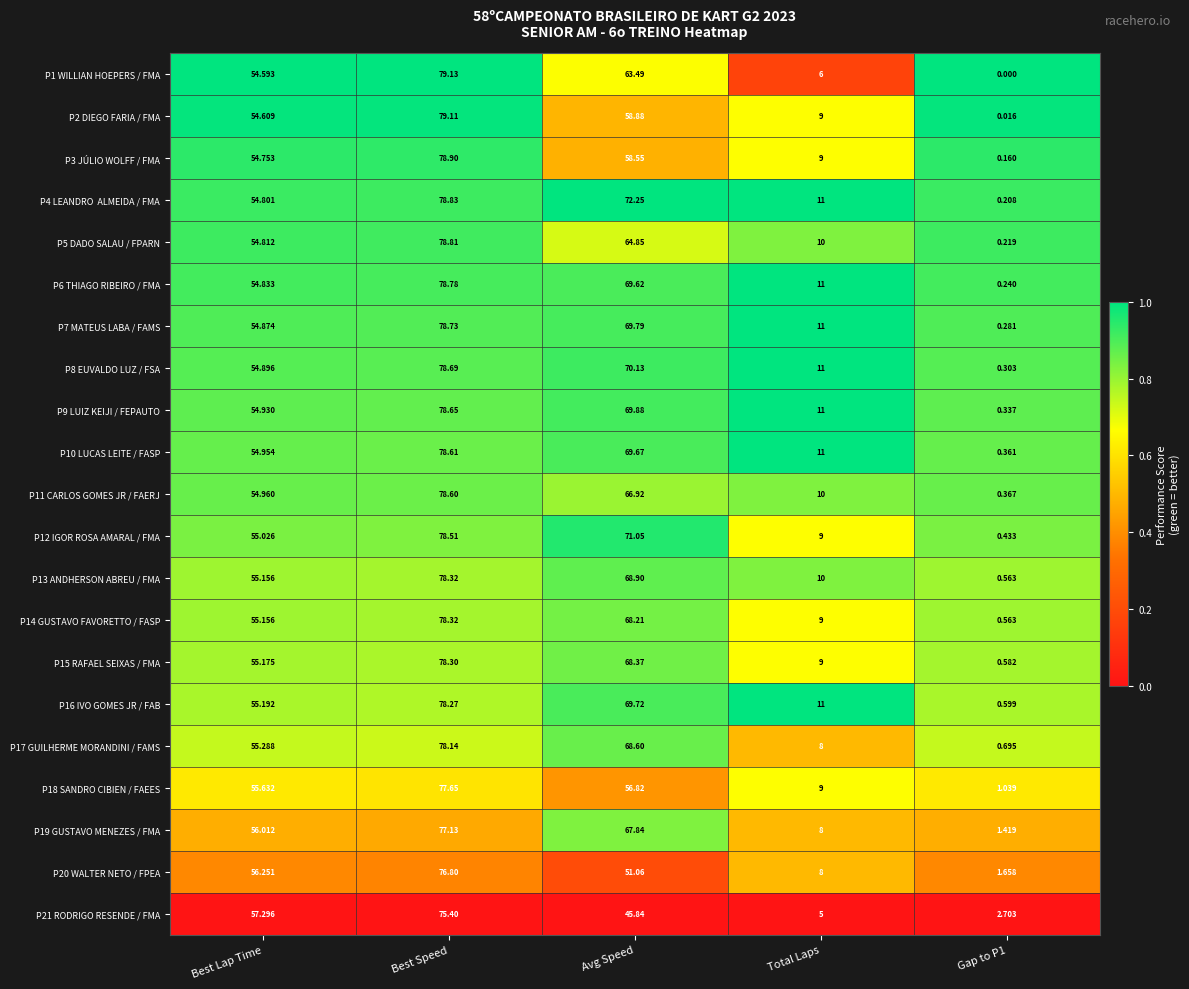

At how many categories does at least one series exceed 0?

5